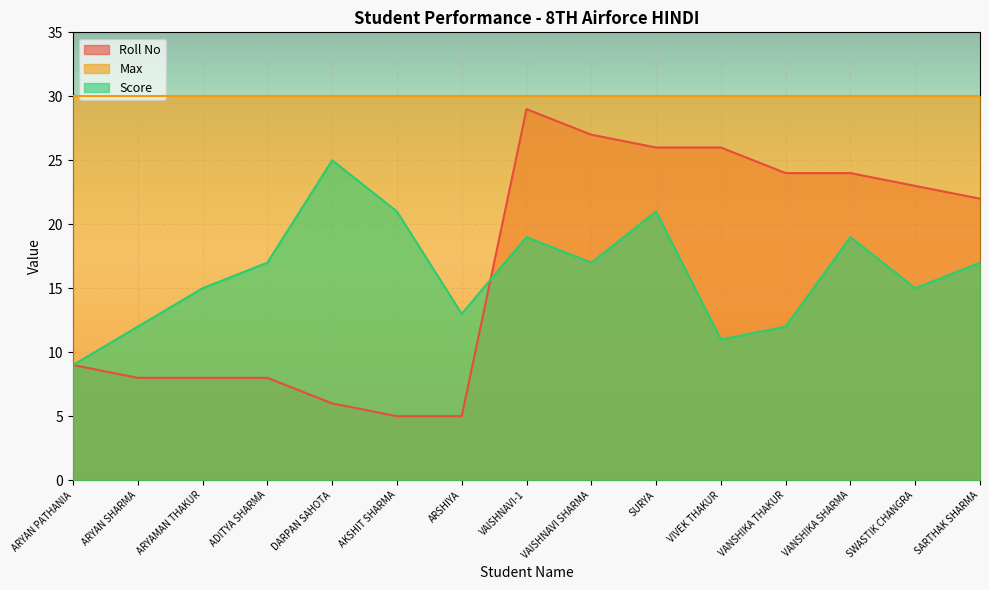

How many lines are shown in the chart?

3